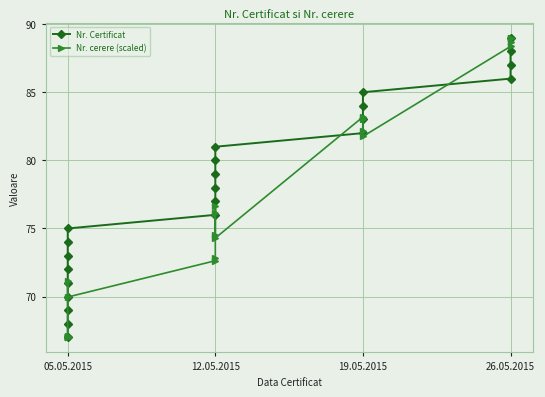

How many lines are shown in the chart?

2